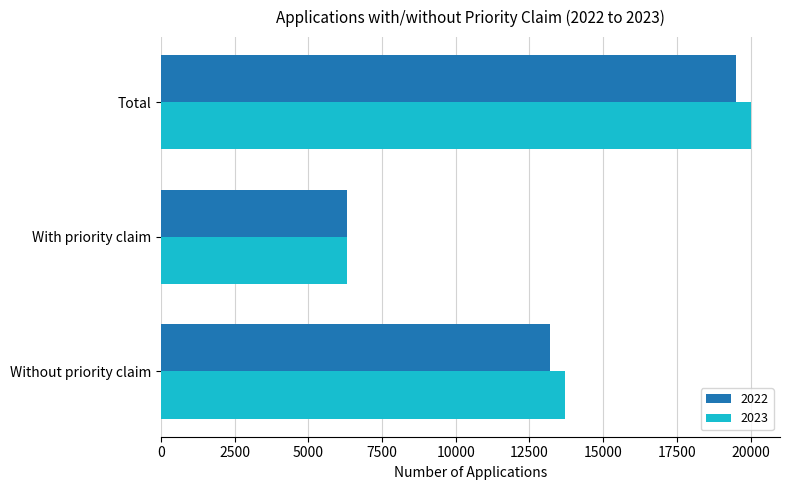

The value of 2023 at Without priority claim is 3875. True or false?

False